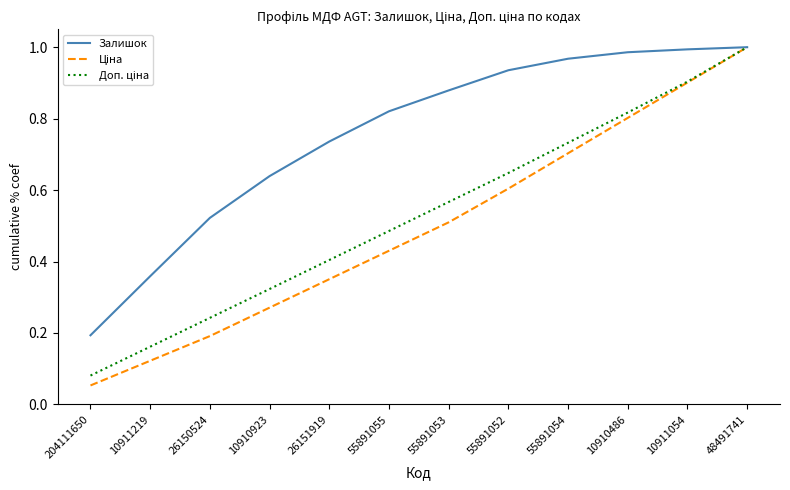

What is the total value across all series at 55891052?

2.2